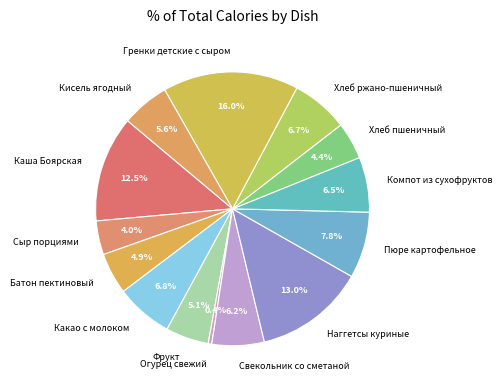

Is there a majority slice in this chart?

No